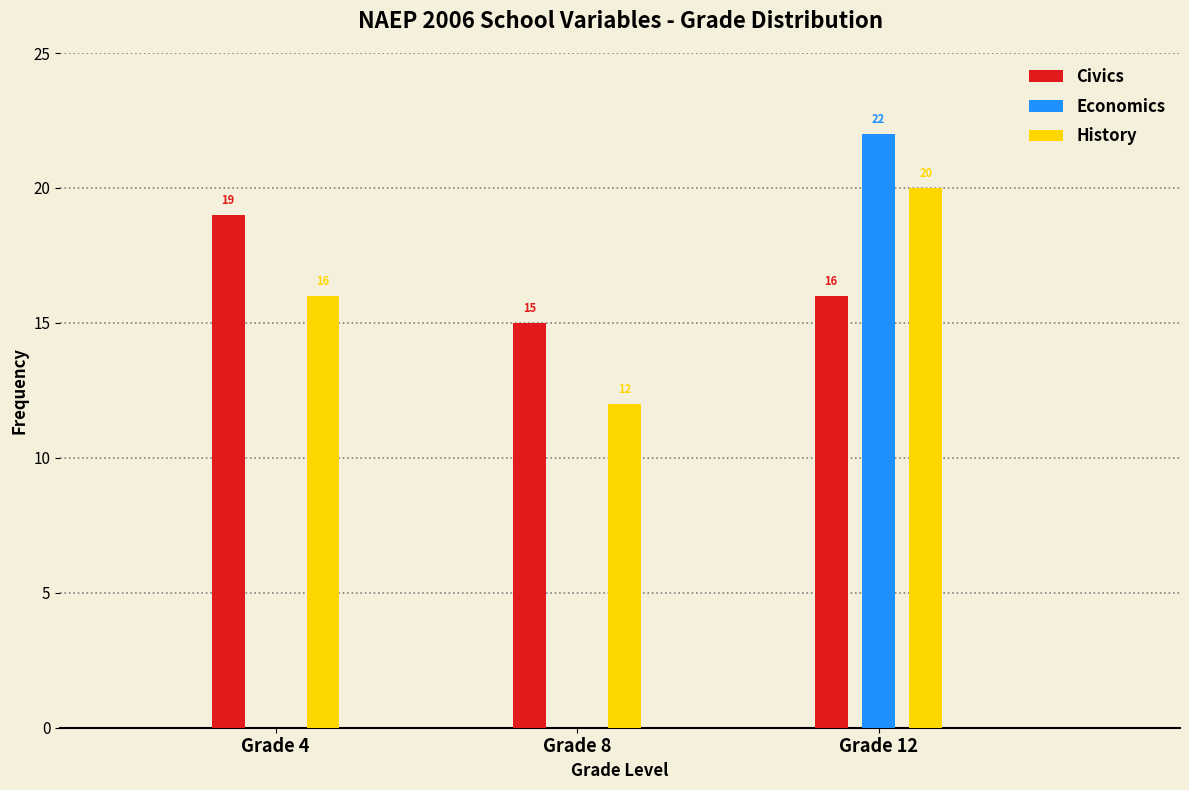

Reading right to left, extract all data points from this chart.

Civics: Grade 12=16	Grade 8=15	Grade 4=19
Economics: Grade 12=22	Grade 8=0	Grade 4=0
History: Grade 12=20	Grade 8=12	Grade 4=16